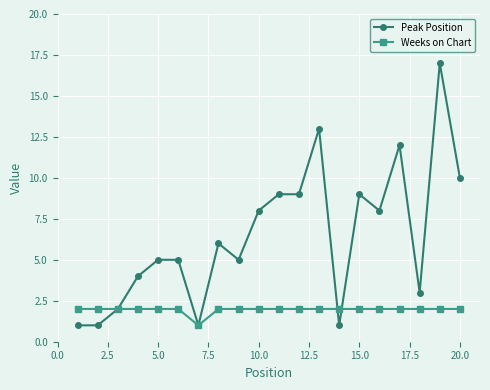

What are all the series names shown in the legend?

Peak Position, Weeks on Chart